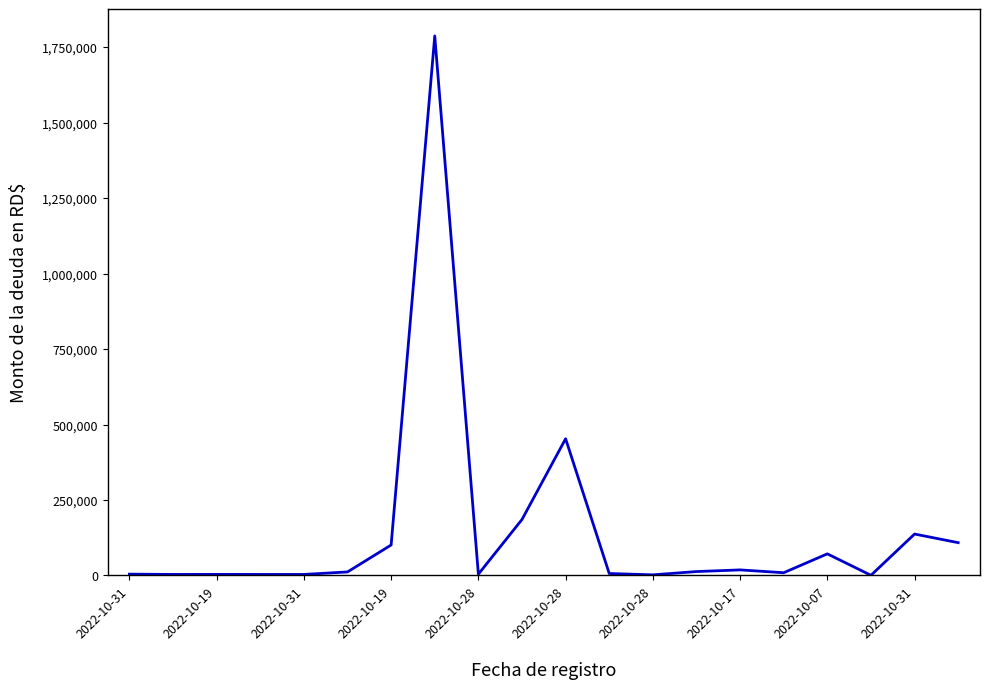

What is the difference between the maximum and minimum values?

1786266.8